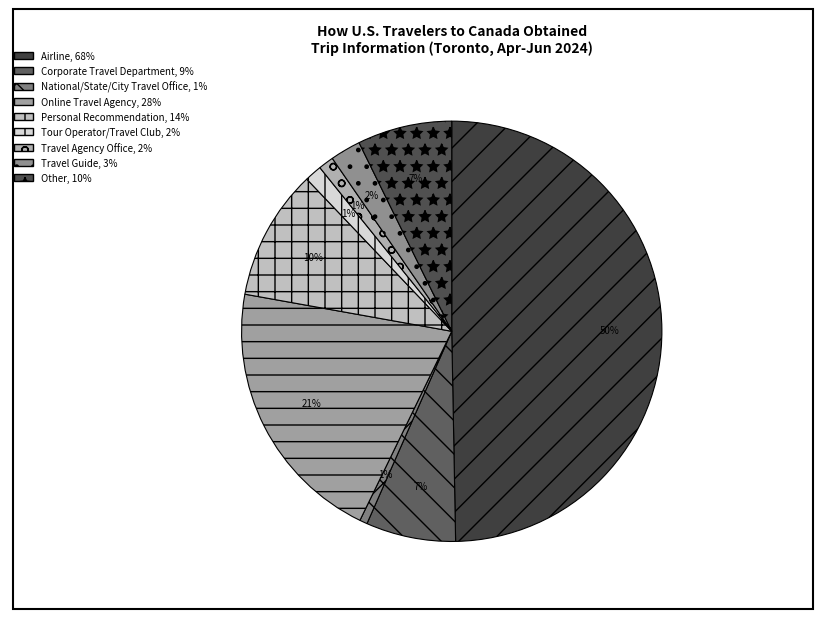

How many segments does this pie chart have?

9